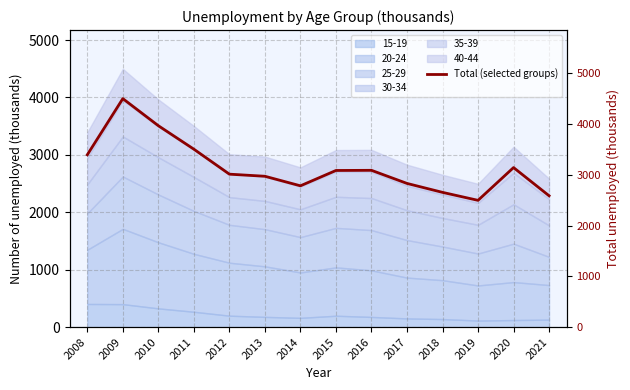

What is the value of the 6th point from the left?

2970